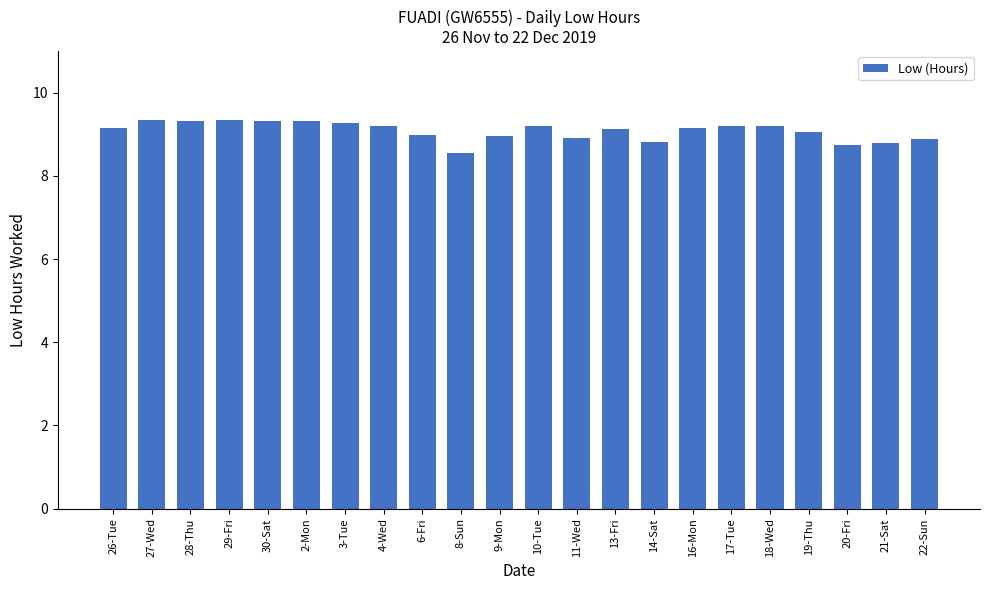

What is the change in value from 28-Thu to 10-Tue?

-0.1